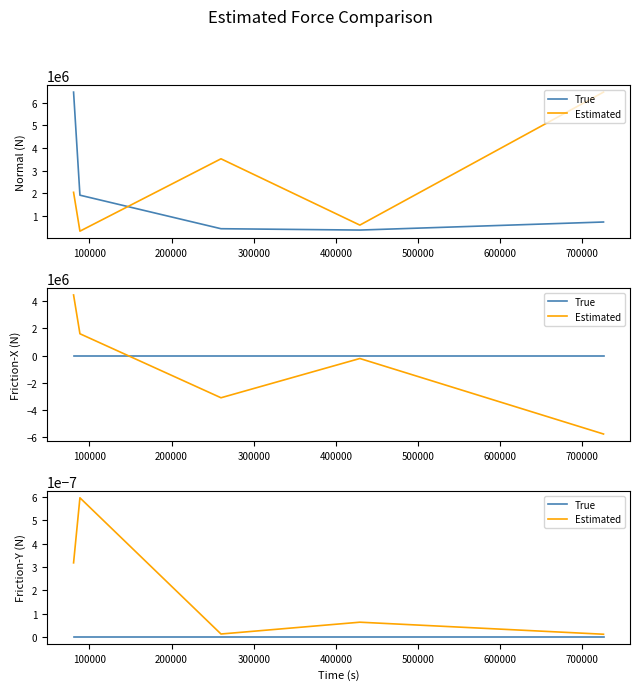

Count the number of data series in this chart.

2